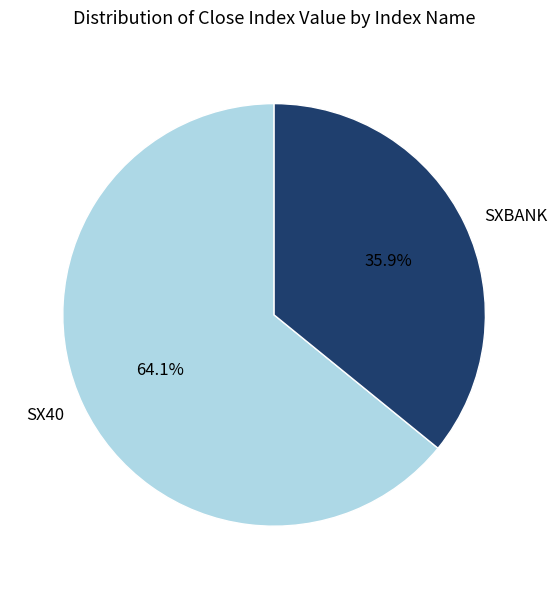

Which has a higher value, SXBANK or SX40?

SX40